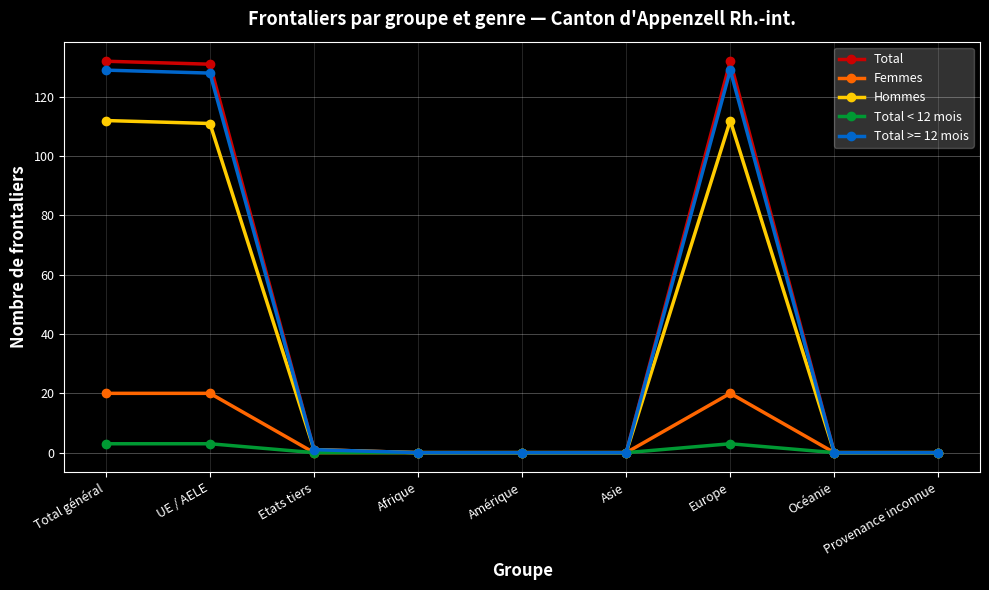

What is the maximum value for Total >= 12 mois?

129